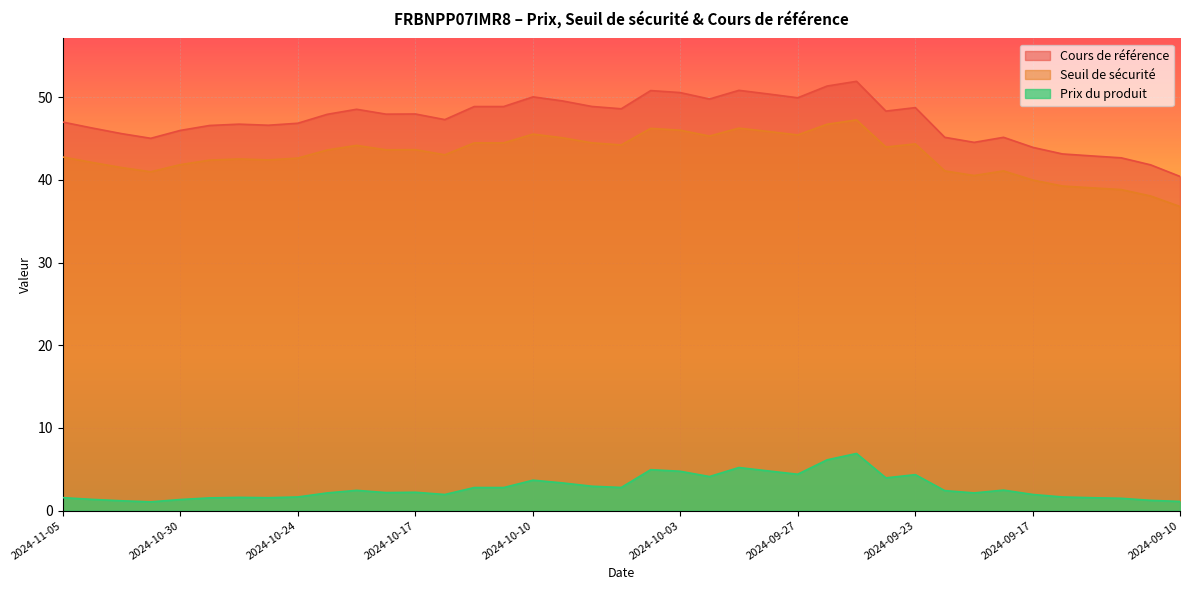

At 2024-10-11, list the series in order from largest to smallest.

Cours de référence, Seuil de sécurité, Prix du produit